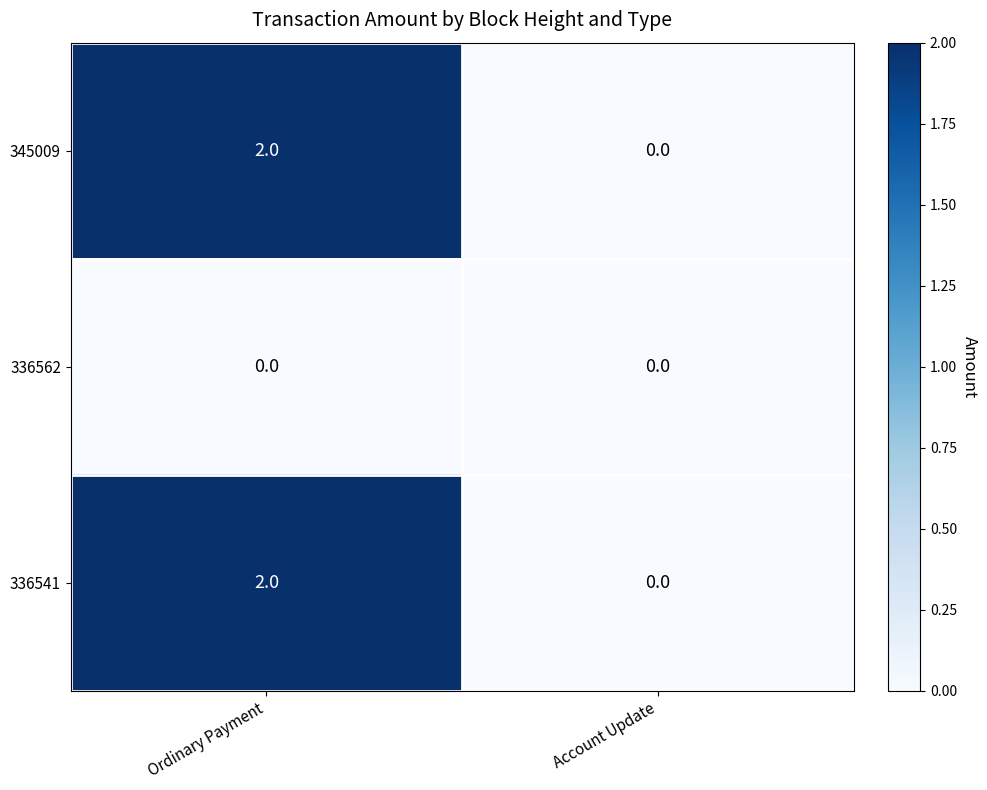

Which label corresponds to the largest value in the chart?

Ordinary Payment